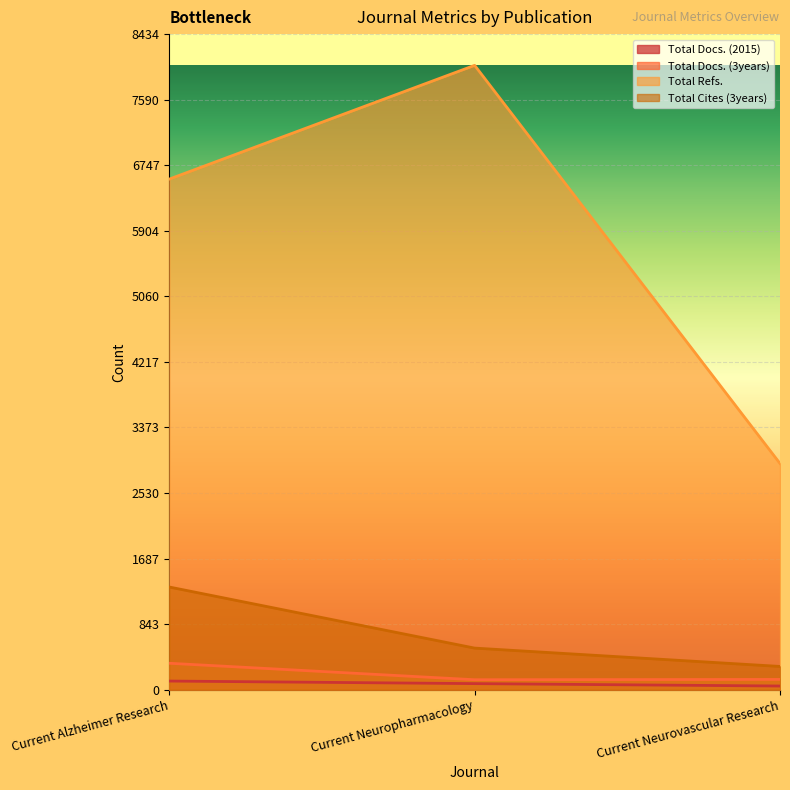

The value of Total Refs. at Current Neuropharmacology is 1796. True or false?

False